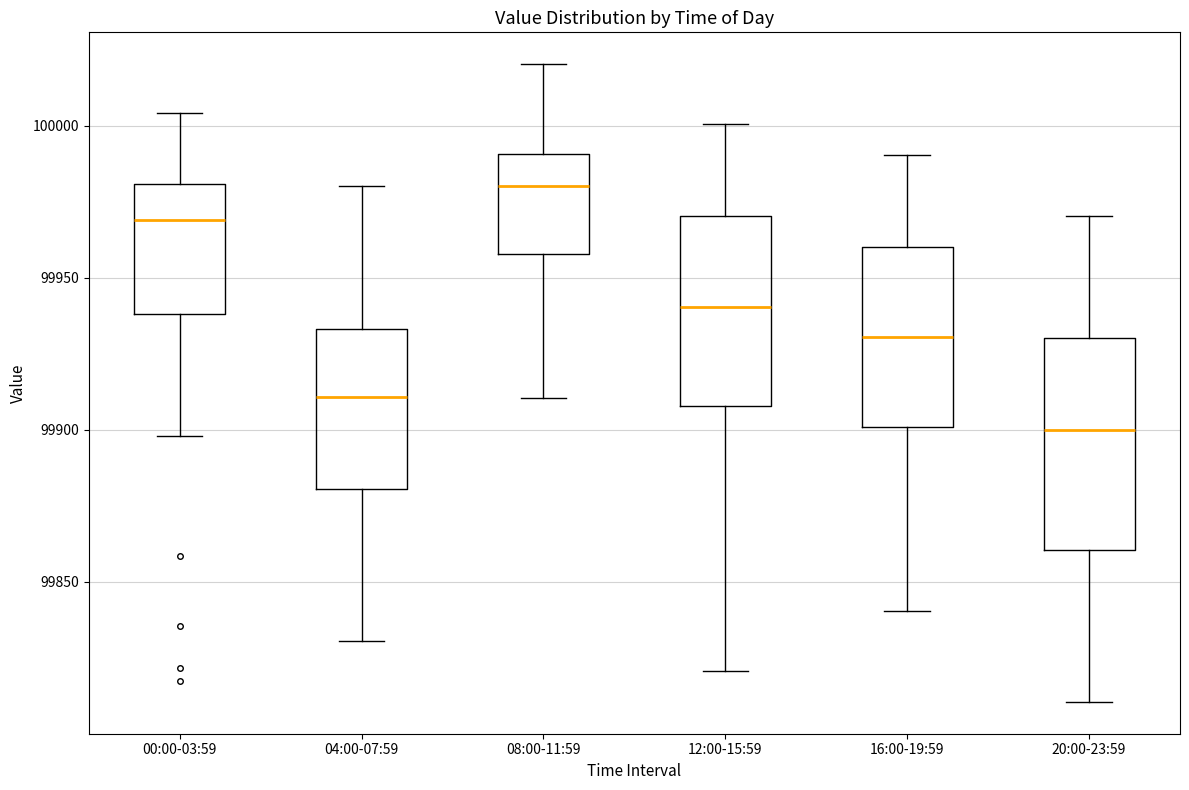

Which box has the highest median line?

08:00-11:59